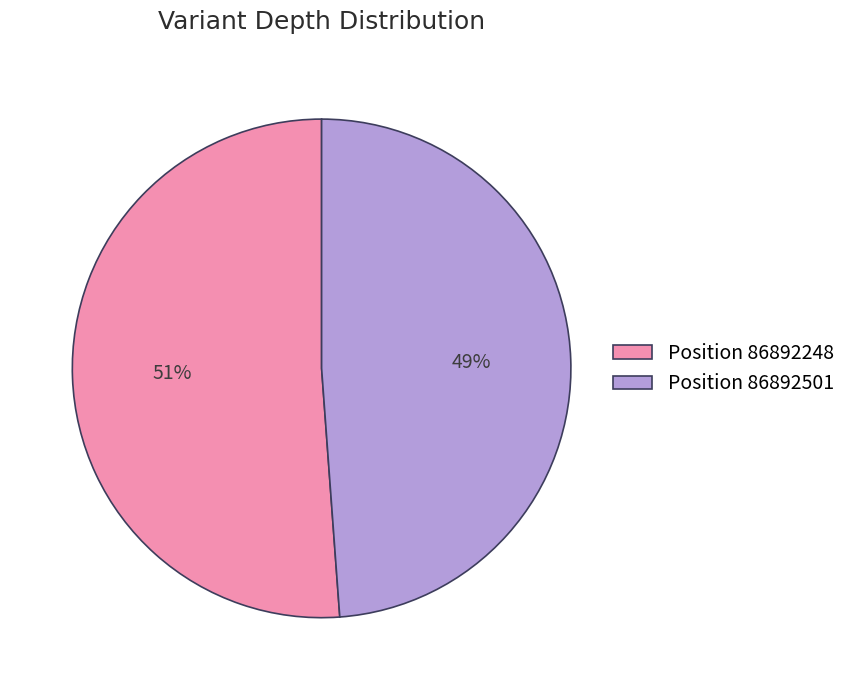

How many segments does this pie chart have?

2